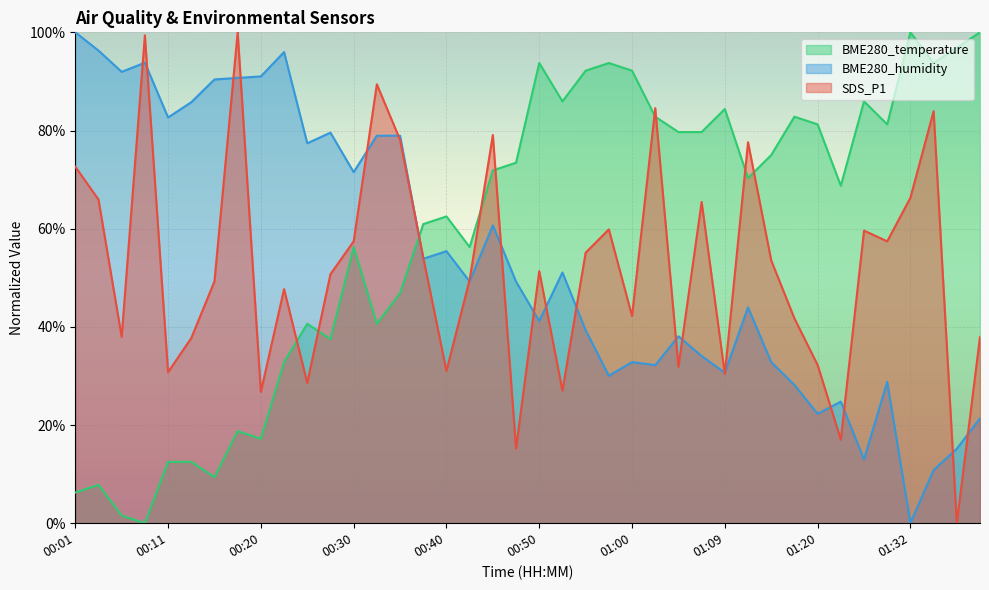

How many lines are shown in the chart?

3